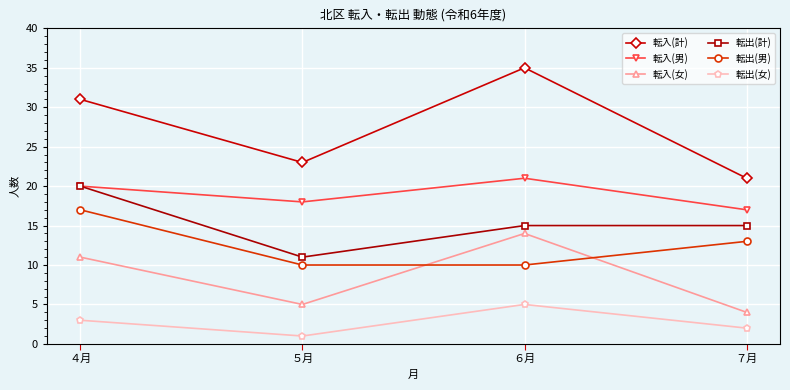

Which series has the largest range (max minus min)?

転入(計)